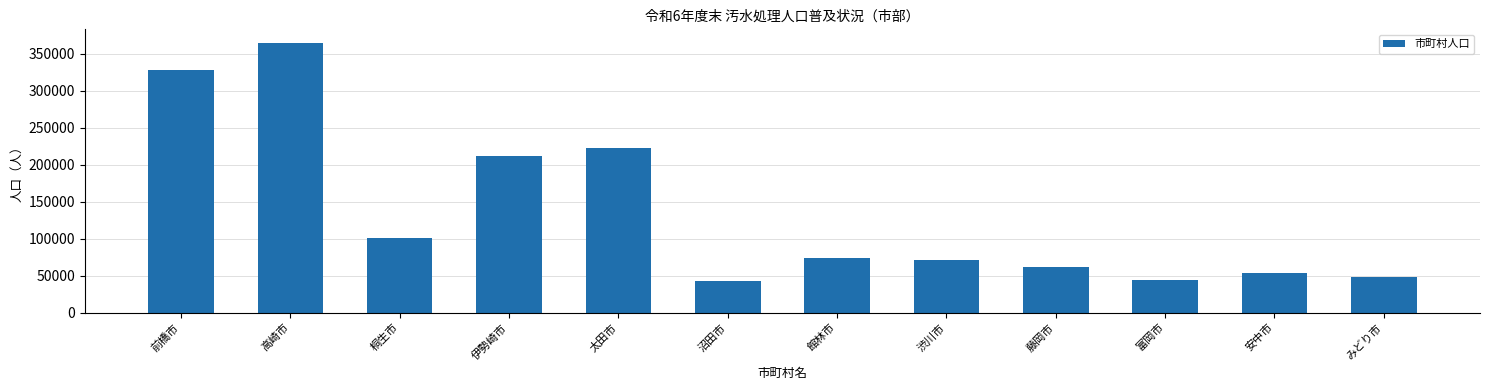

What is the label of the 3rd bar from the right?

富岡市